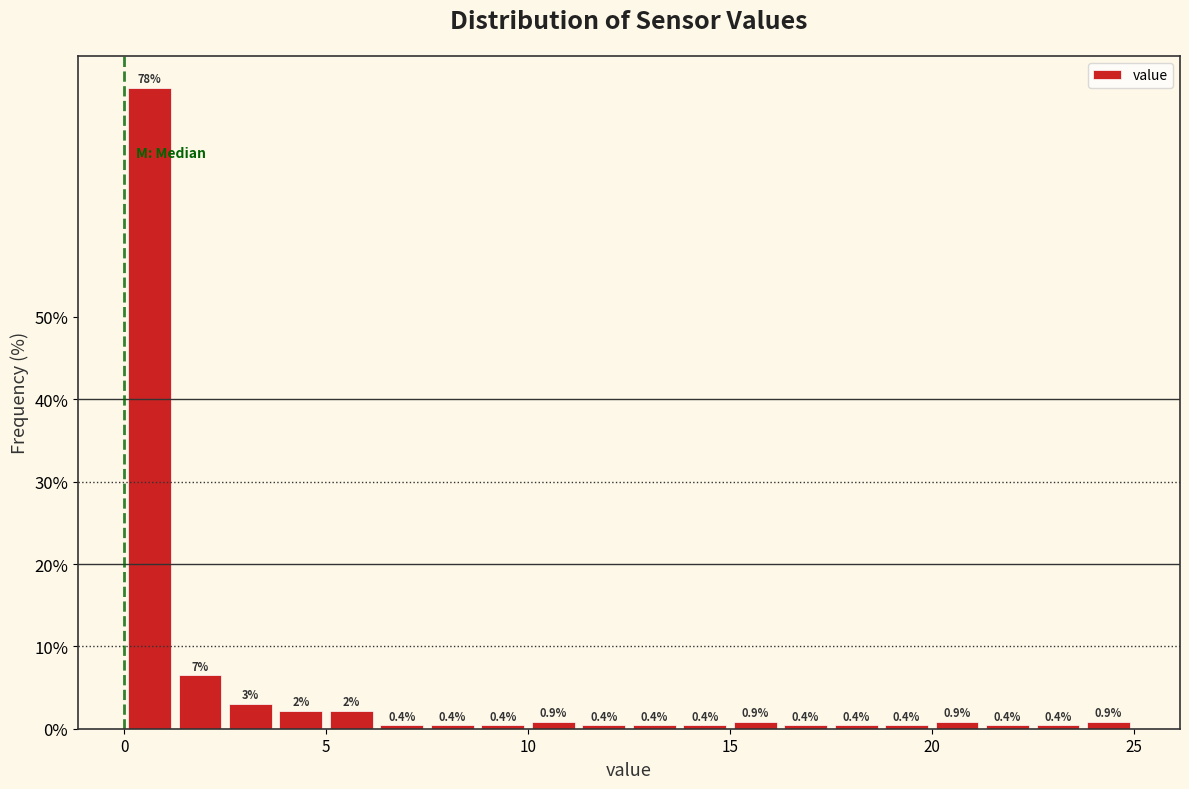

Around what value on the x-axis is the tallest bar? Give the approximate position of its centre, as read against the axis.

0.5